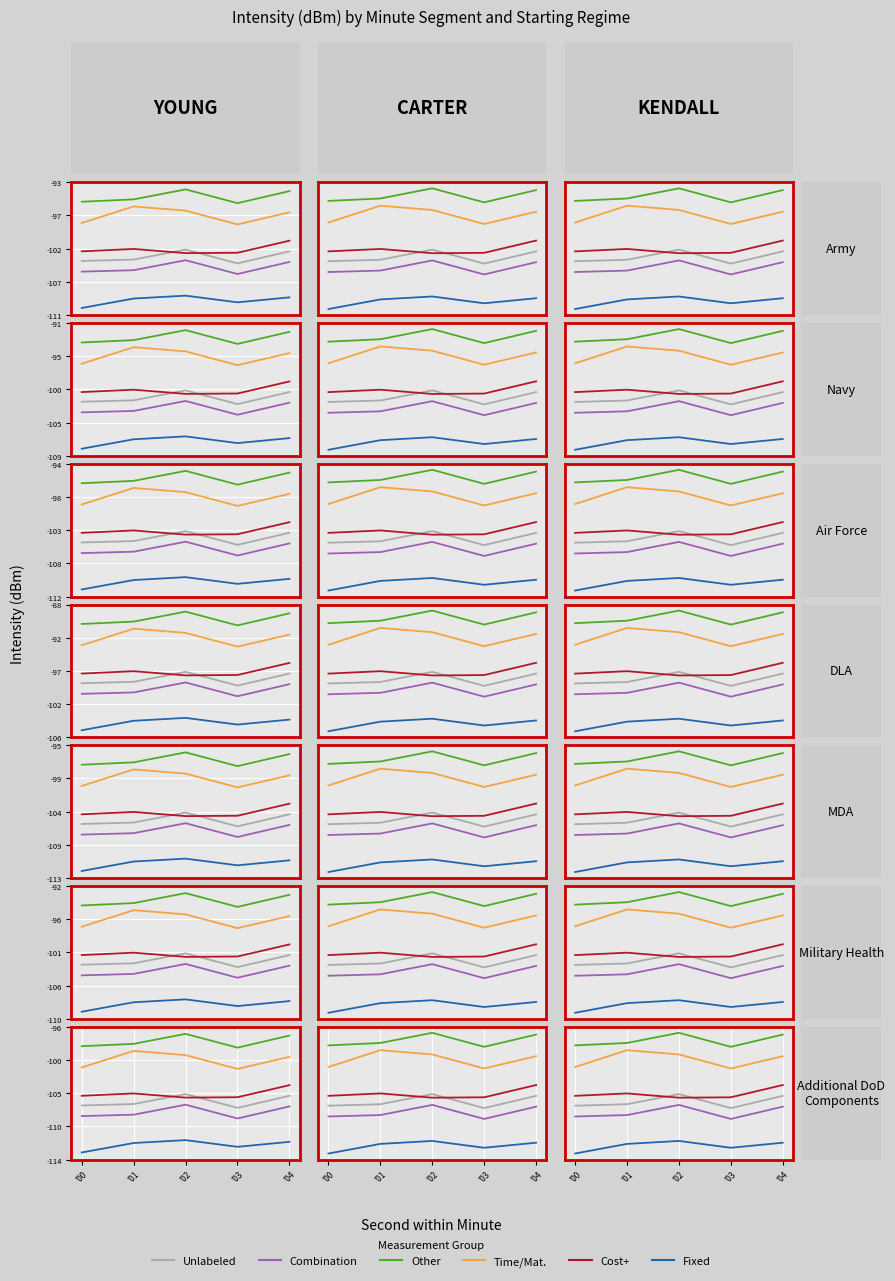

What is the sum of the Fixed values at 4 and 0?

-231.5